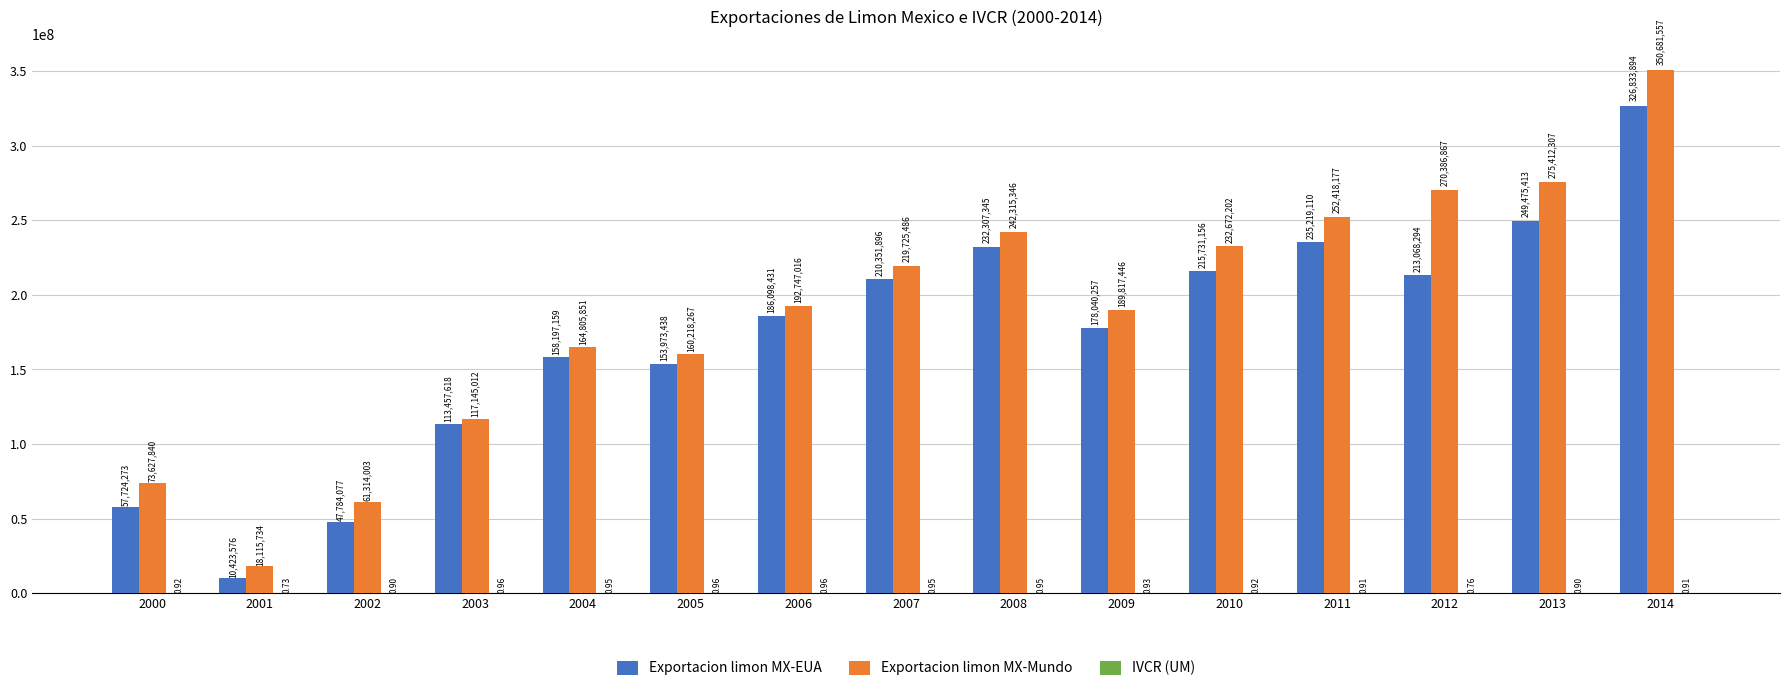

What is the sum of all Exportacion limon MX-EUA values?

2588685937.0